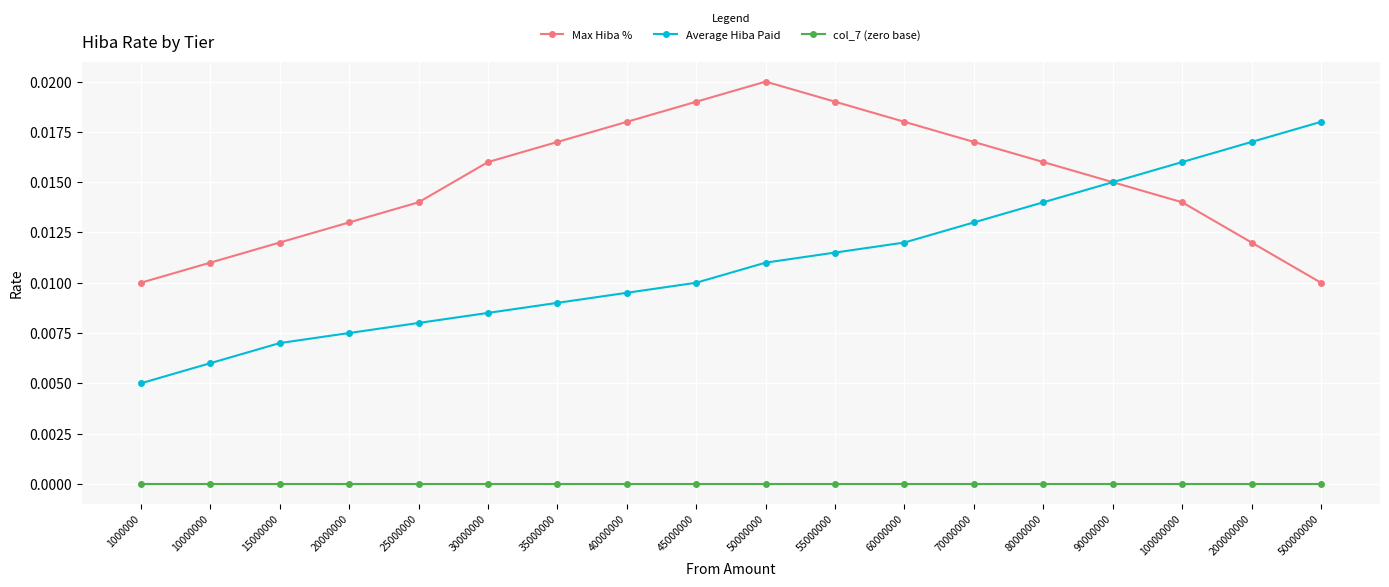

Which series has the widest spread of values?

Average Hiba Paid